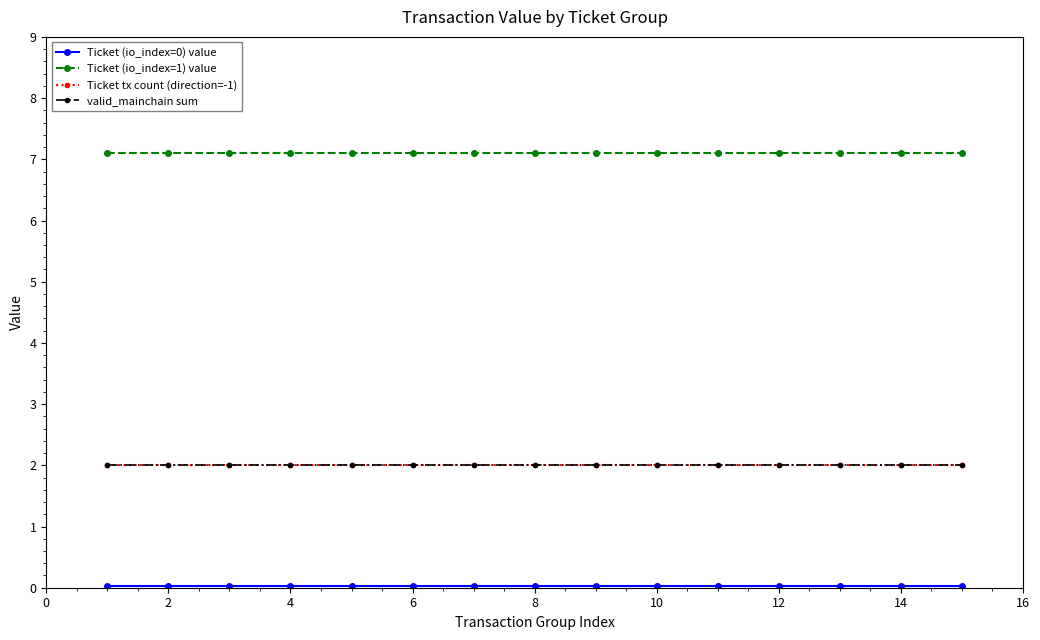

Does the chart have visible grid lines?

No